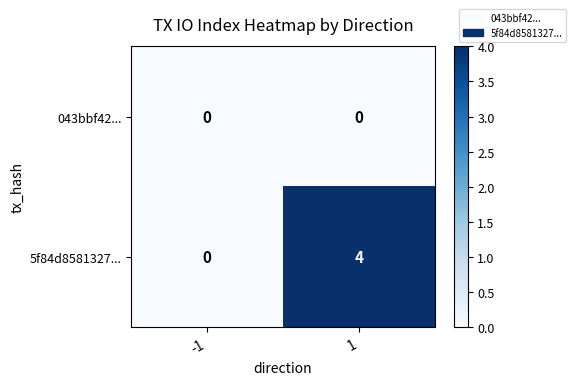

At which category is the sum across all series the highest?

1